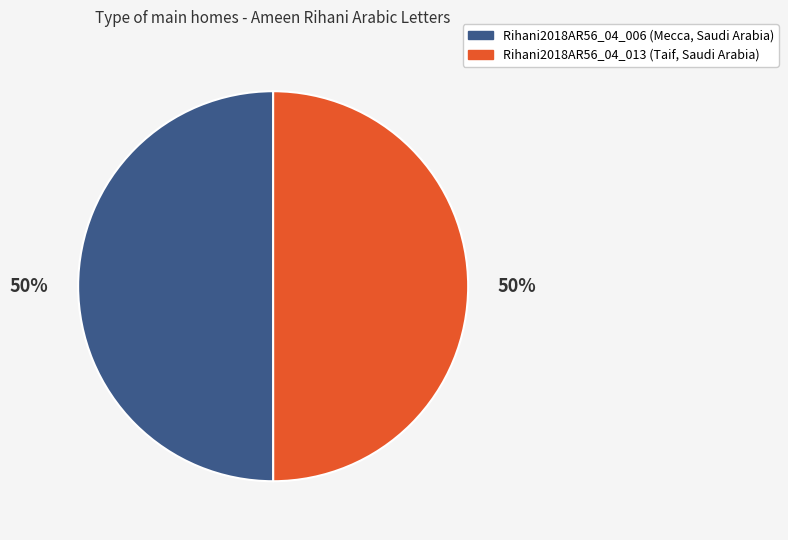

True or false: Rihani2018AR56_04_006 accounts for 58% of the total.

False